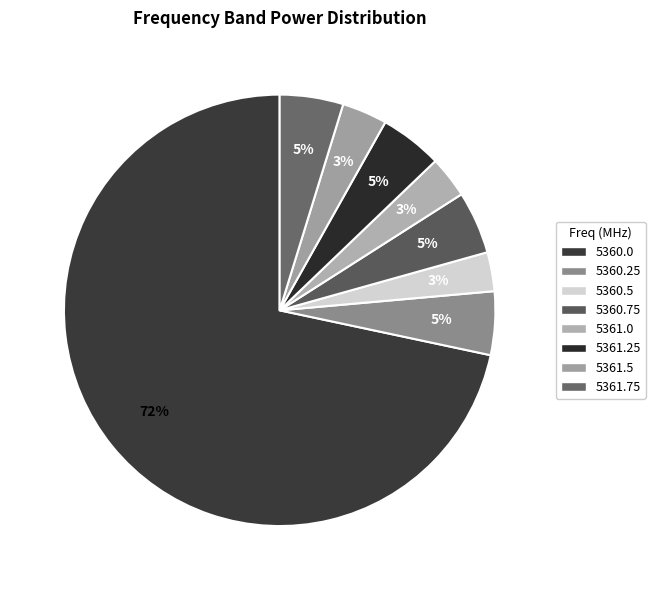

How many segments does this pie chart have?

8